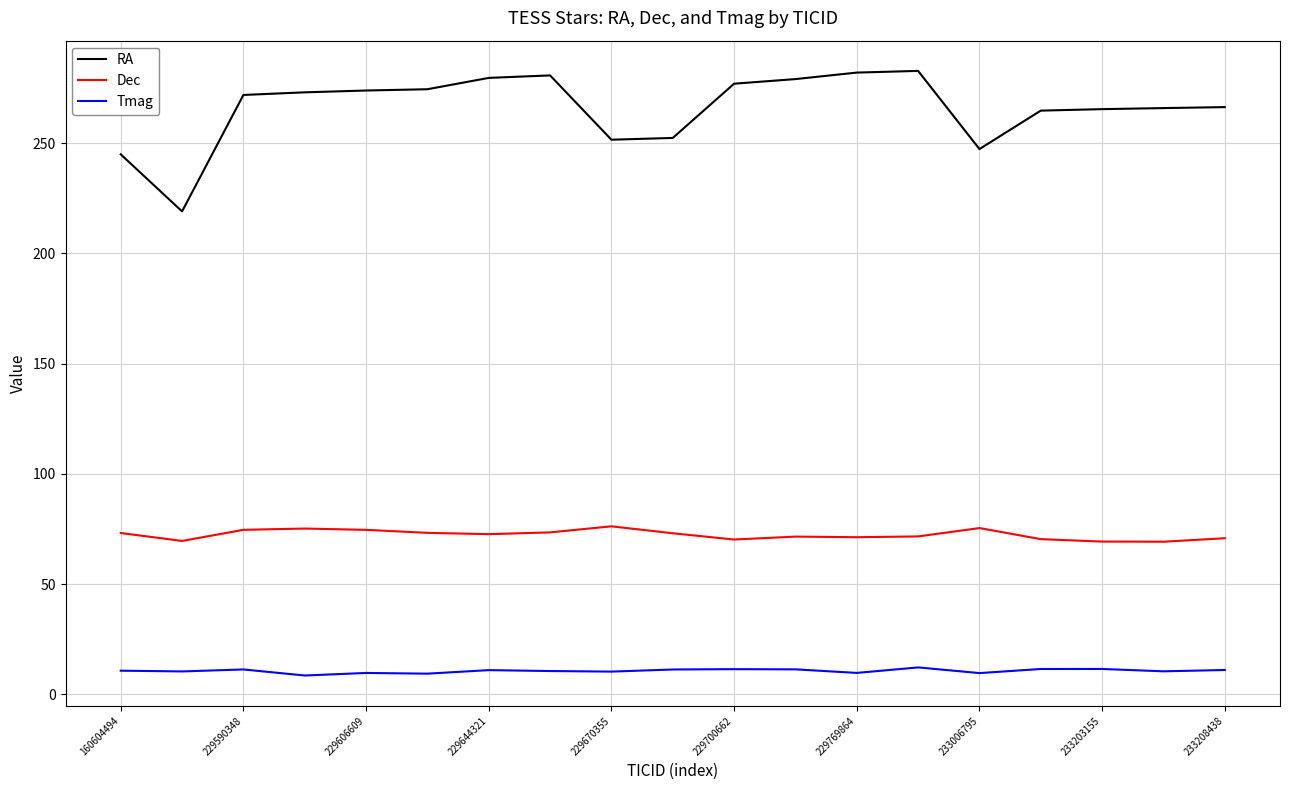

What is the lowest value of the RA series?

219.1